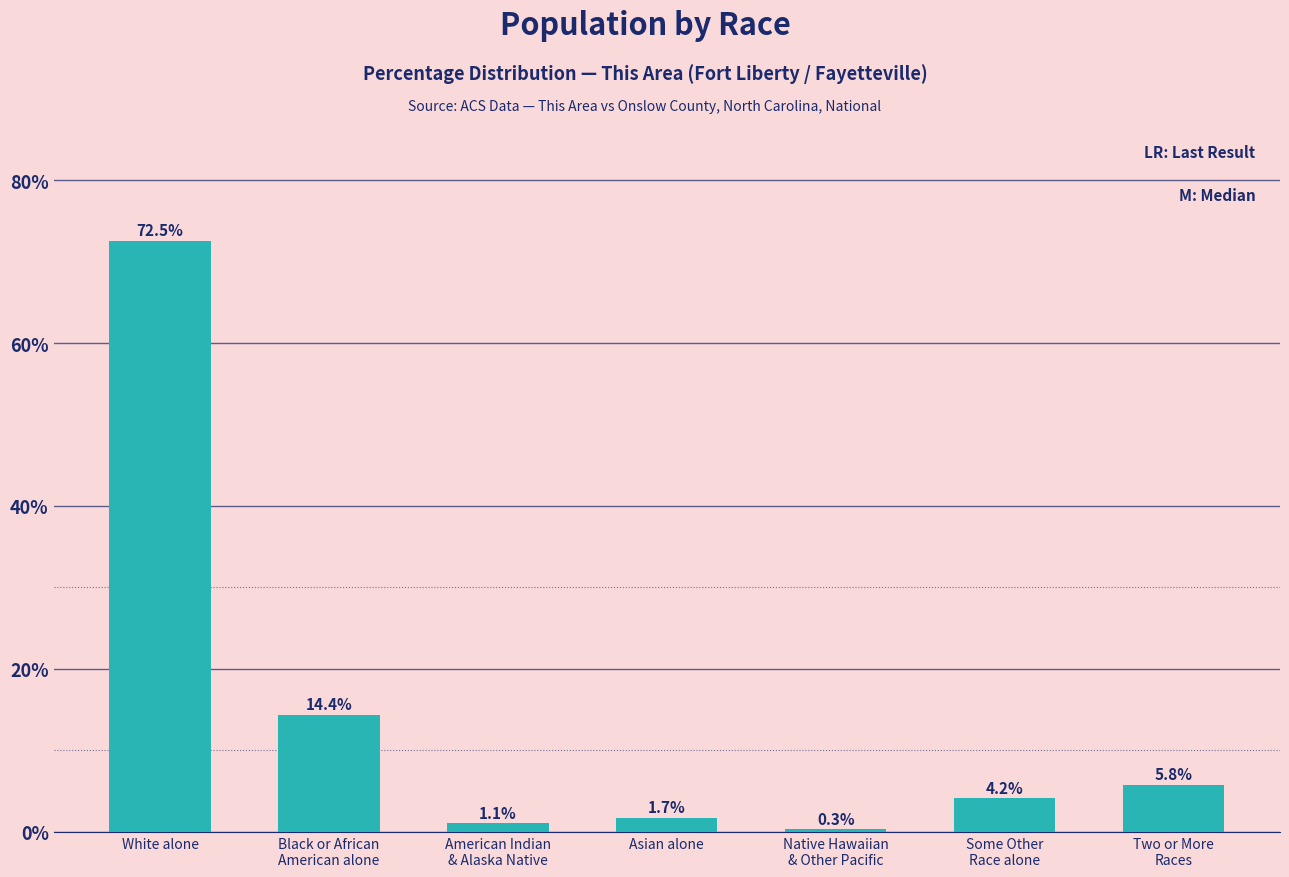

What position from the right is Black or African
American alone?

6